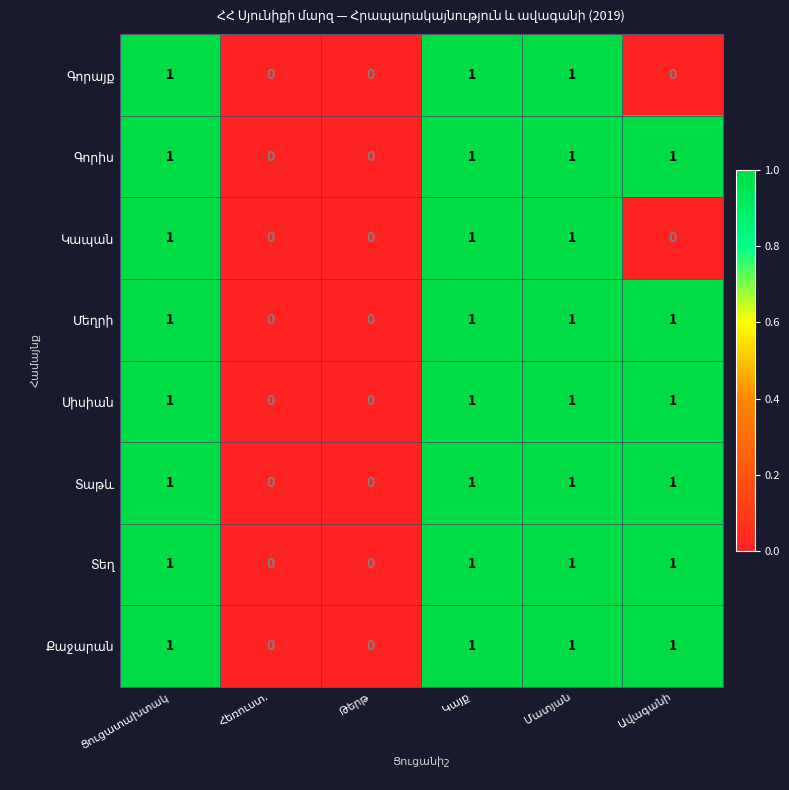

Is the value of Մեղրի at Թերթ greater than the value of Կապան at Թերթ?

No